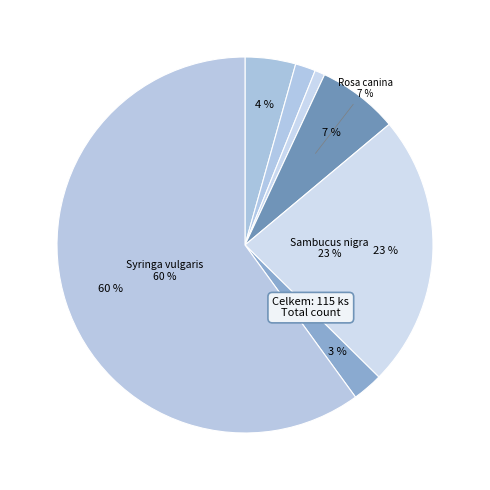

Is it true that Rosa canina is 7% of the pie?

True